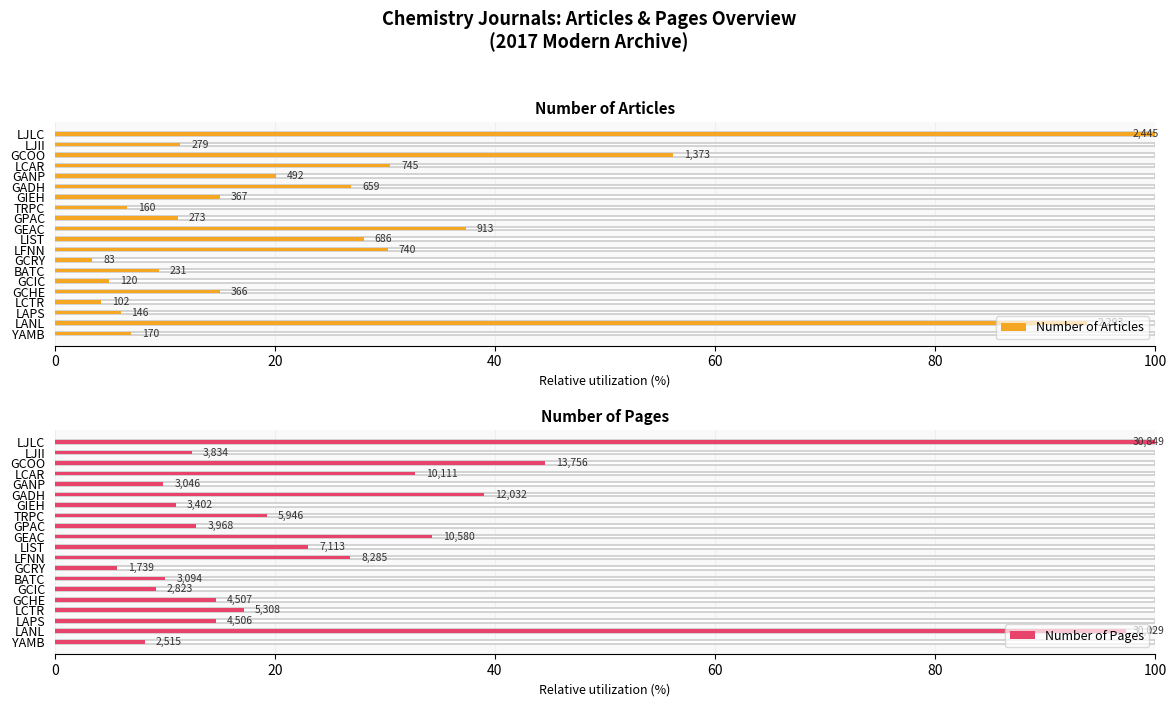

How many data points in Number of Articles are less than 15?

10